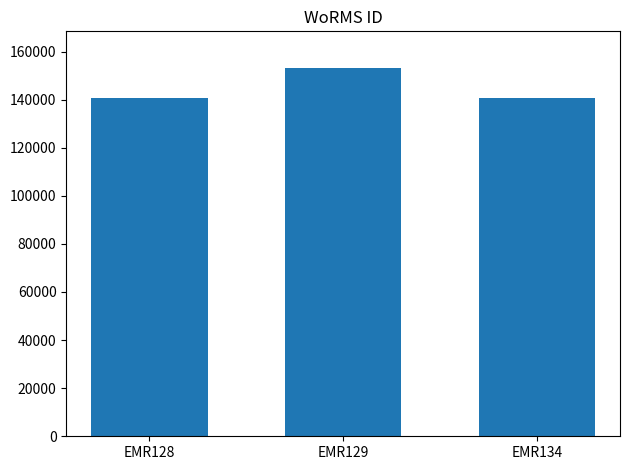

How many data points are less than 140625?

1